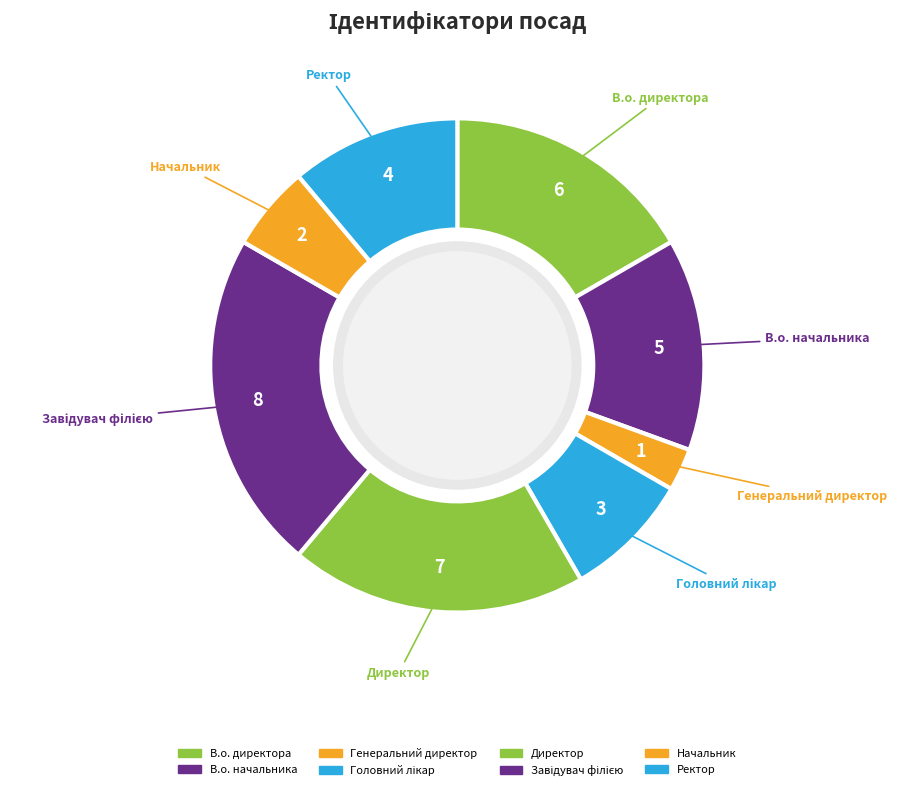

Is it true that В.о. начальника is 14% of the pie?

True